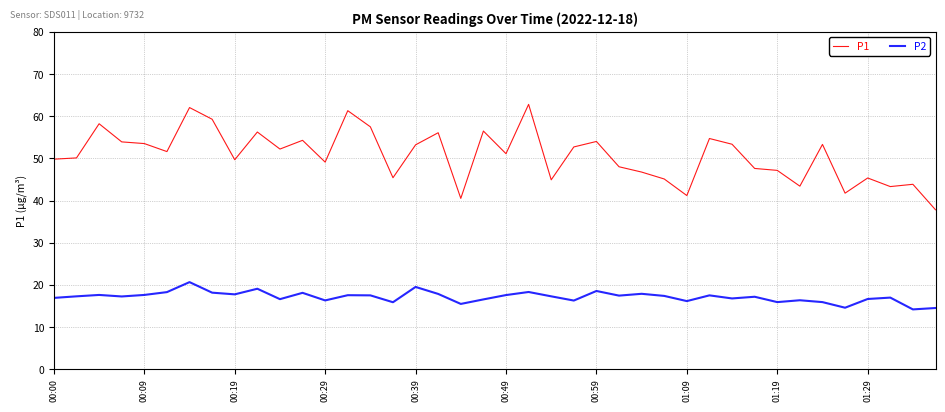

Which series has the largest total across all categories?

P1